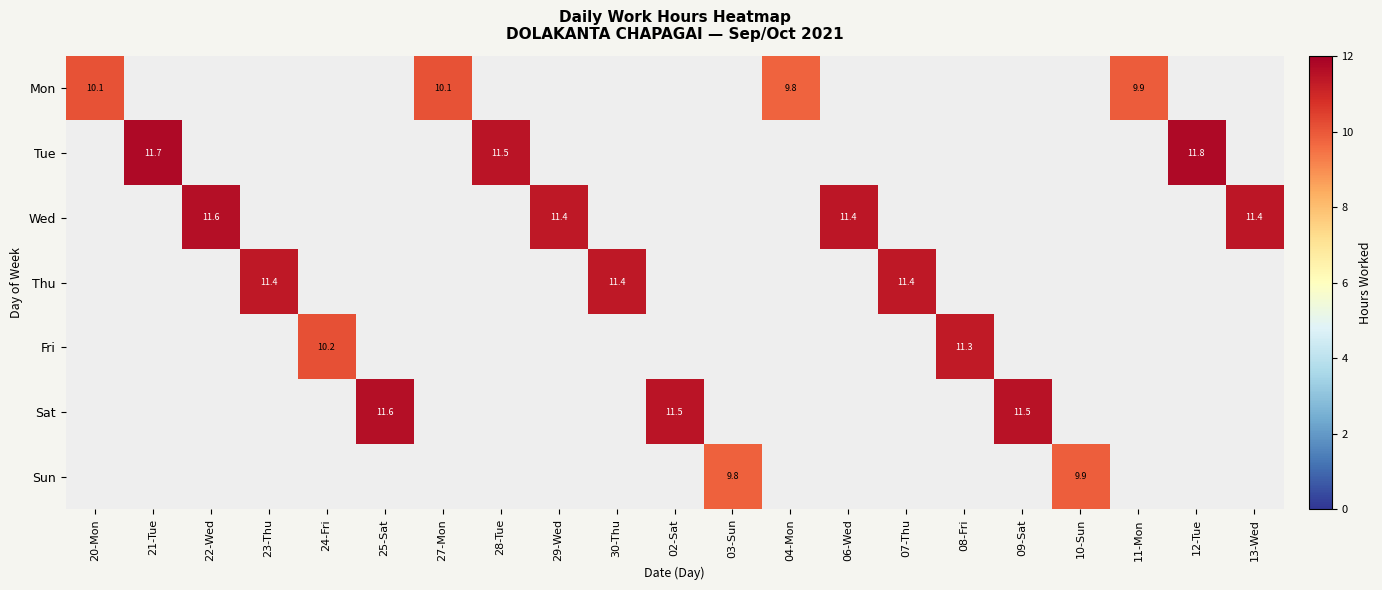

Which label corresponds to the smallest value in the chart?

04-Mon